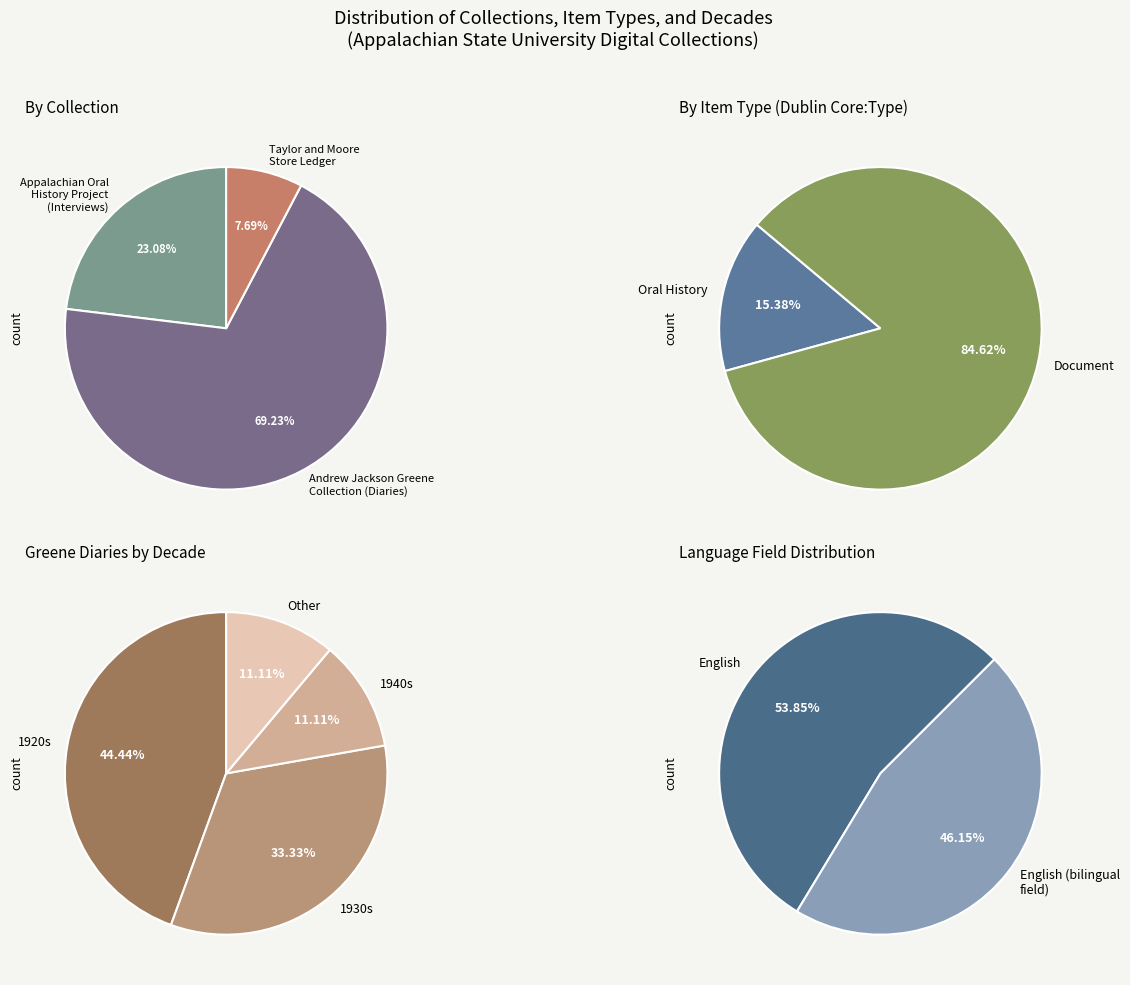

Which has a higher value, Document (Diary 1920s) or Oral History?

Document (Diary 1920s)